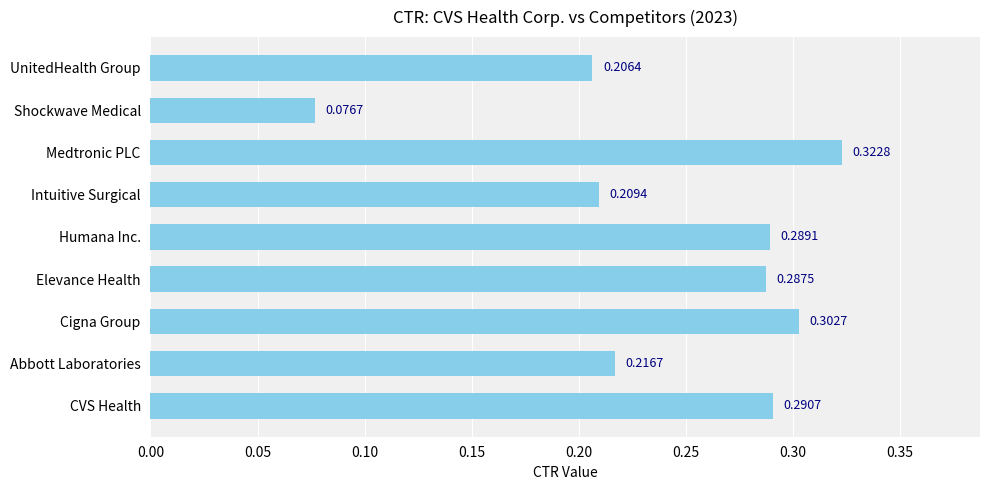

List the labels in order of value, smallest first.

Shockwave Medical, UnitedHealth Group, Intuitive Surgical, Abbott Laboratories, Elevance Health, Humana Inc., CVS Health, Cigna Group, Medtronic PLC